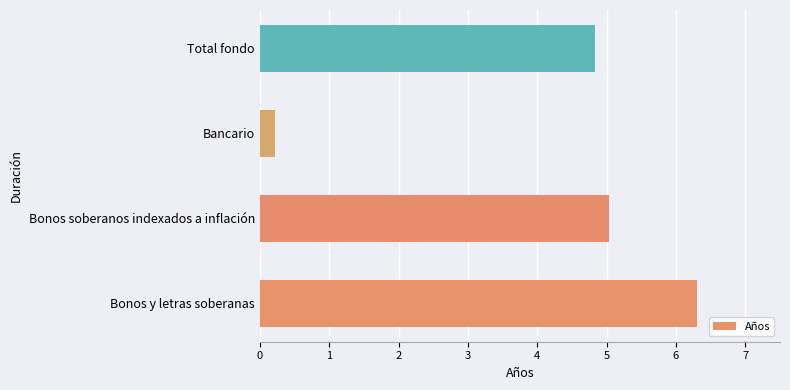

Count the number of data series in this chart.

1